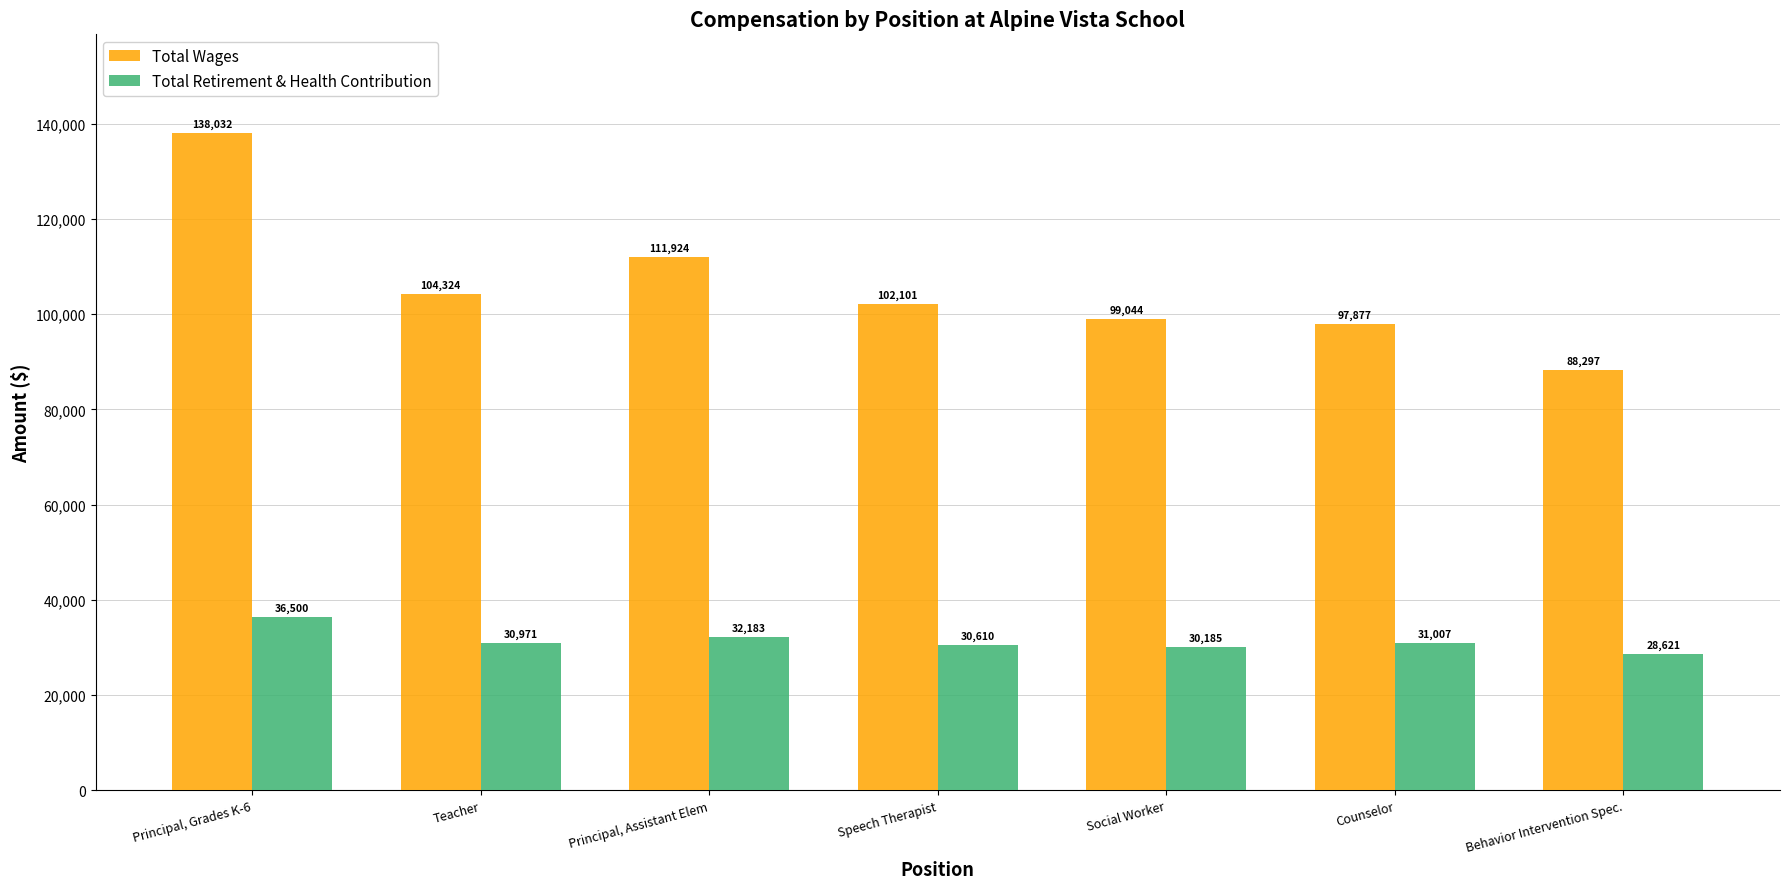

What position from the right is Principal, Grades K-6?

7